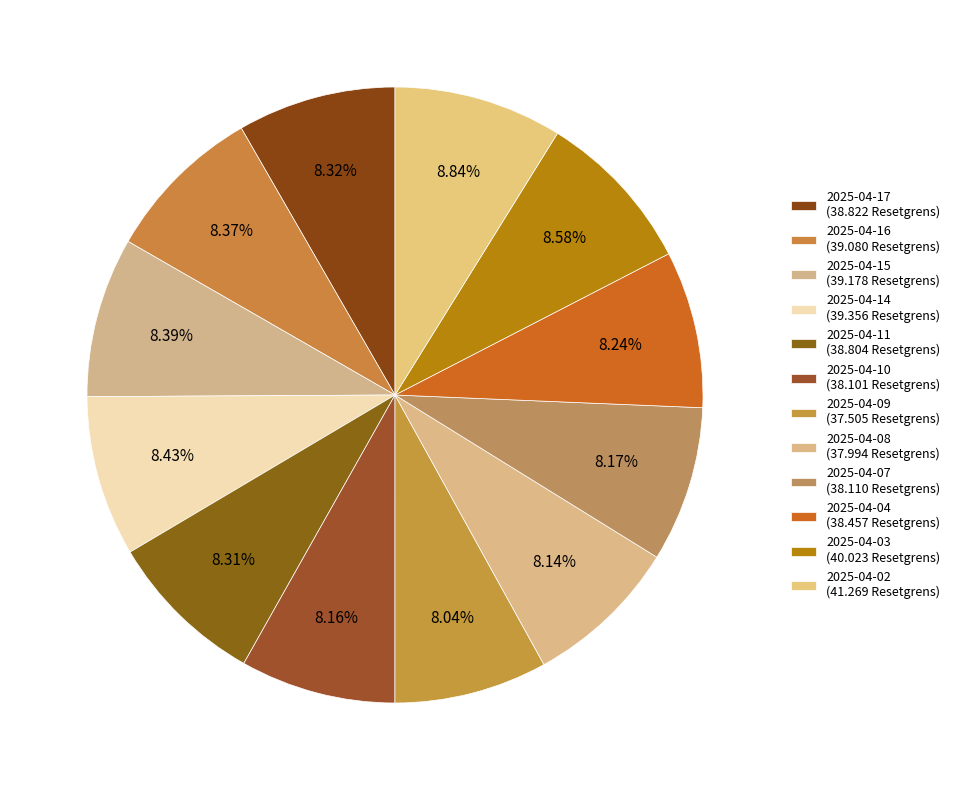

Count the number of slices in the pie.

12